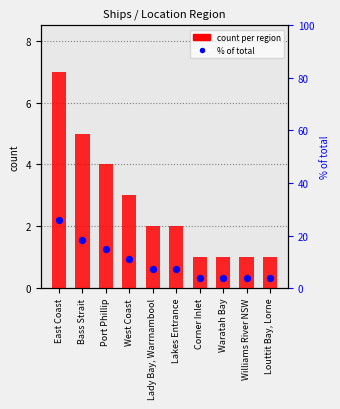

What is the total value across all series at East Coast?

32.9